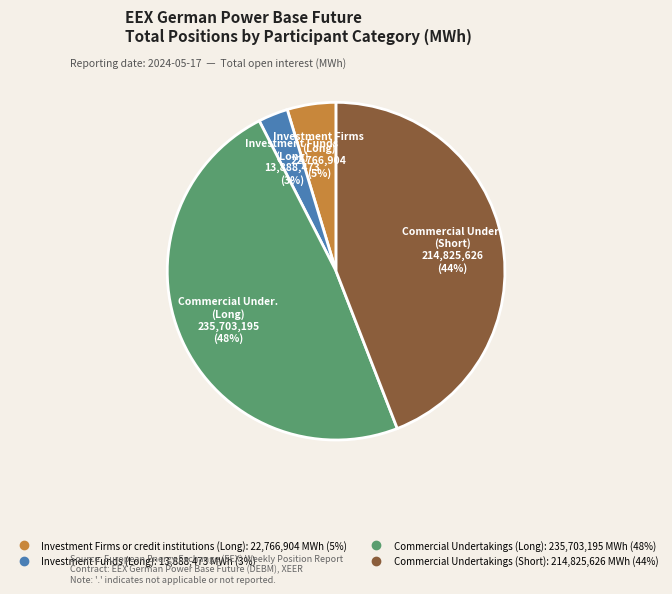

Which category has the smallest portion of the pie?

Investment Funds (Long)